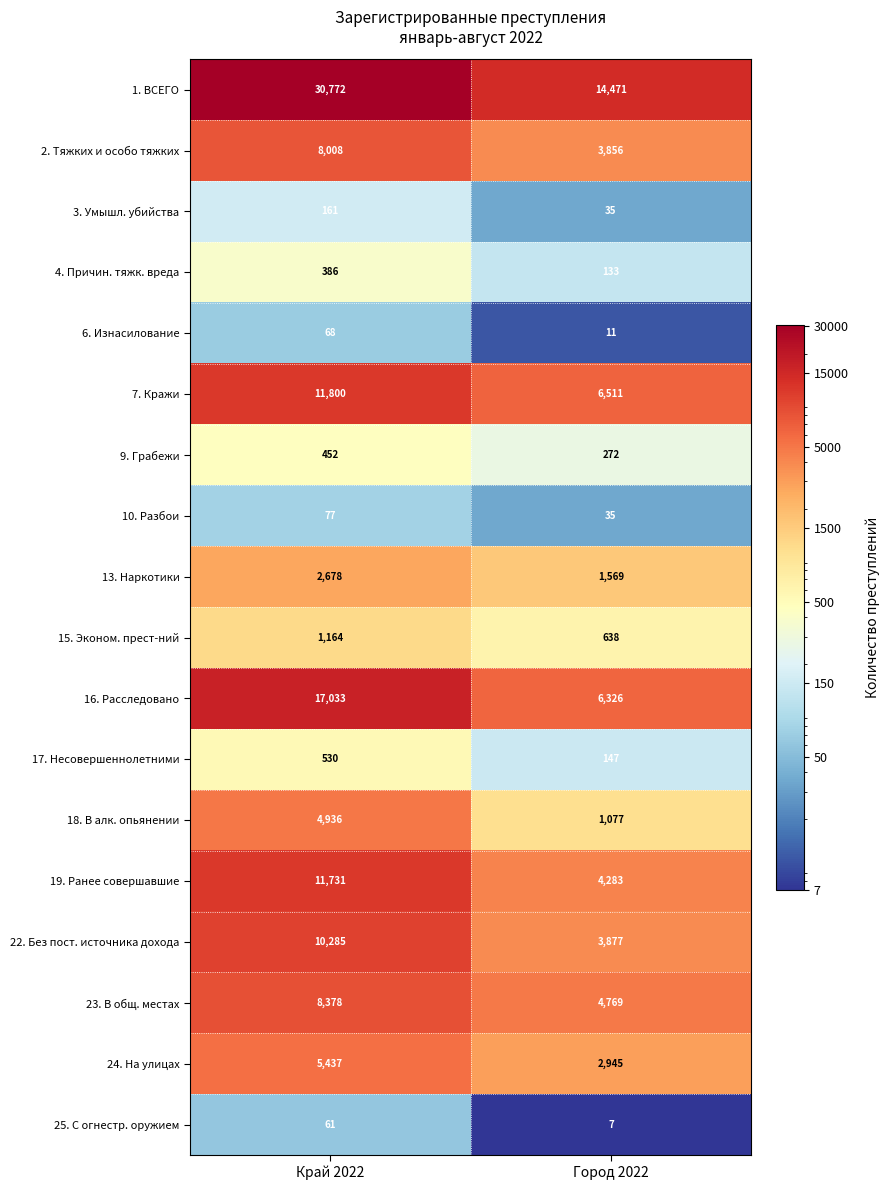

Rank the series by their maximum value, from highest to lowest.

1. ВСЕГО, 16. Расследовано, 7. Кражи, 19. Ранее совершавшие, 22. Без пост. источника дохода, 23. В общ. местах, 2. Тяжких и особо тяжких, 24. На улицах, 18. В алк. опьянении, 13. Наркотики, 15. Эконом. прест-ний, 17. Несовершеннолетними, 9. Грабежи, 4. Причин. тяжк. вреда, 3. Умышл. убийства, 10. Разбои, 6. Изнасилование, 25. С огнестр. оружием